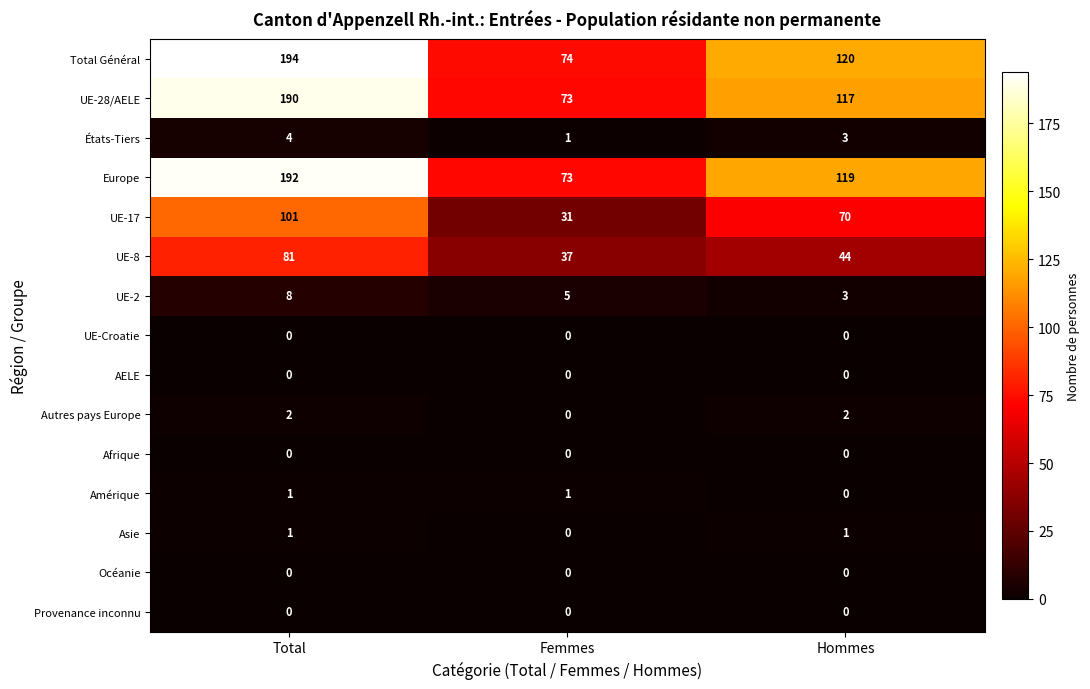

What is the difference between the maximum and minimum values in the Total Général series?

120